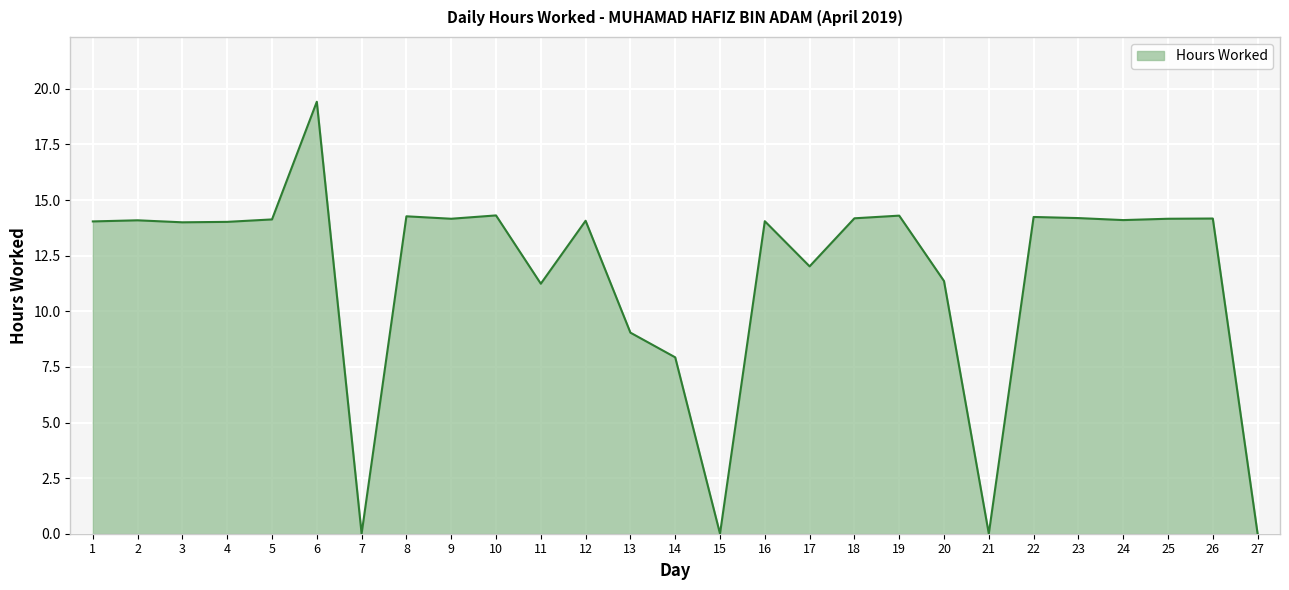

True or false: the data shows 13.5 at 21.

False